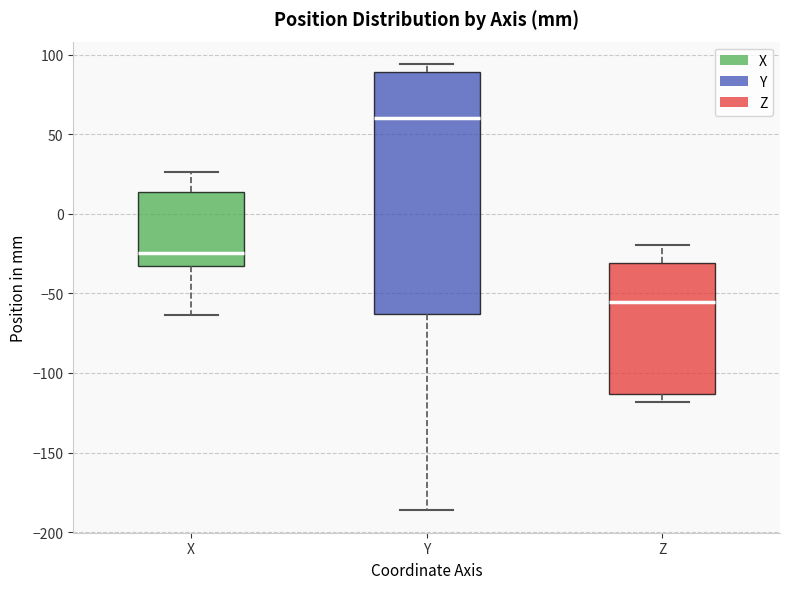

Reading left to right, transcribe this box plot: for each box, give where its median line is, the range the box spans, and where its two whiskers end, as read against the y-axis. The values are not printed on the chart, so give them approximately, as read against the axis.

X: median -25, box -35 to 15, whiskers -65 to 25
Y: median 60, box -65 to 90, whiskers -185 to 95
Z: median -55, box -115 to -30, whiskers -120 to -20